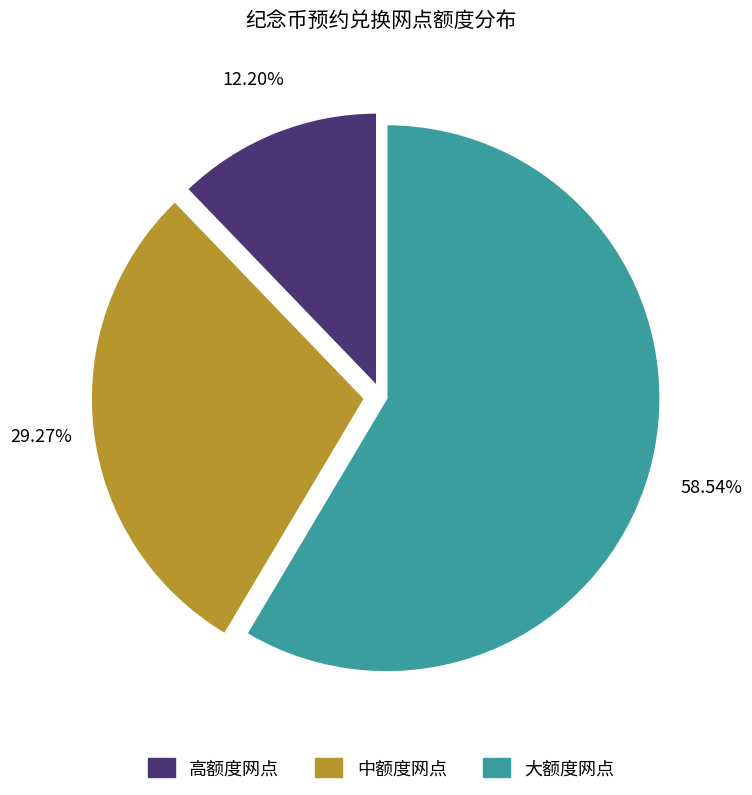

Is there a majority slice in this chart?

Yes